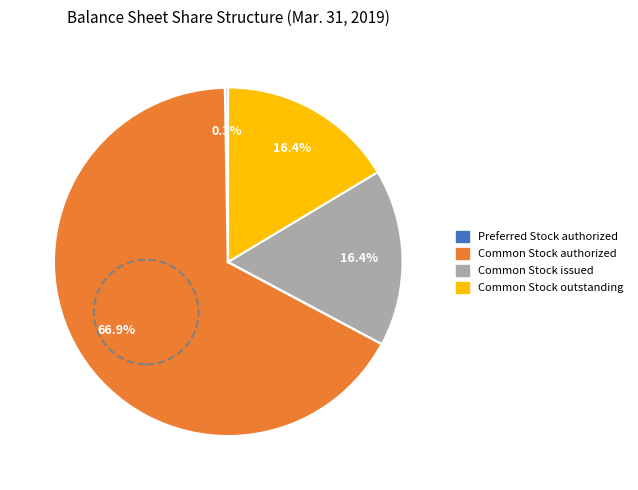

Is there any slice that represents more than half of the pie?

Yes